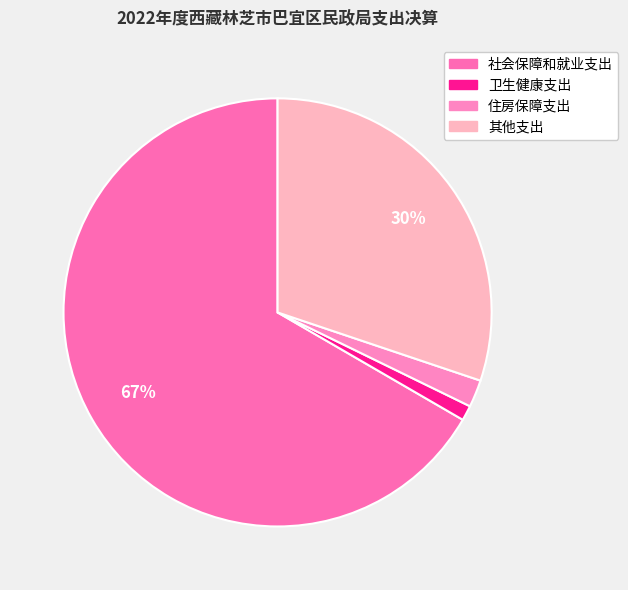

Which slice is the smallest?

卫生健康支出